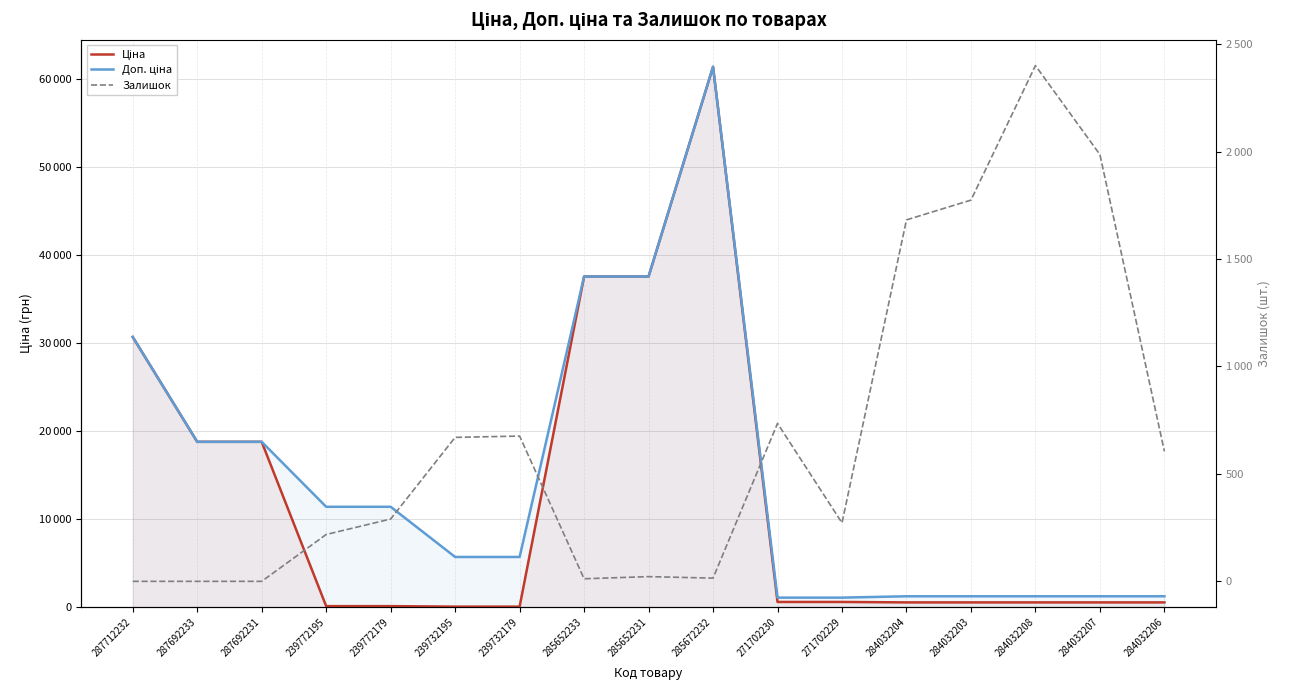

List the series in order of their overall mean, lowest first.

Залишок, Ціна, Доп. ціна